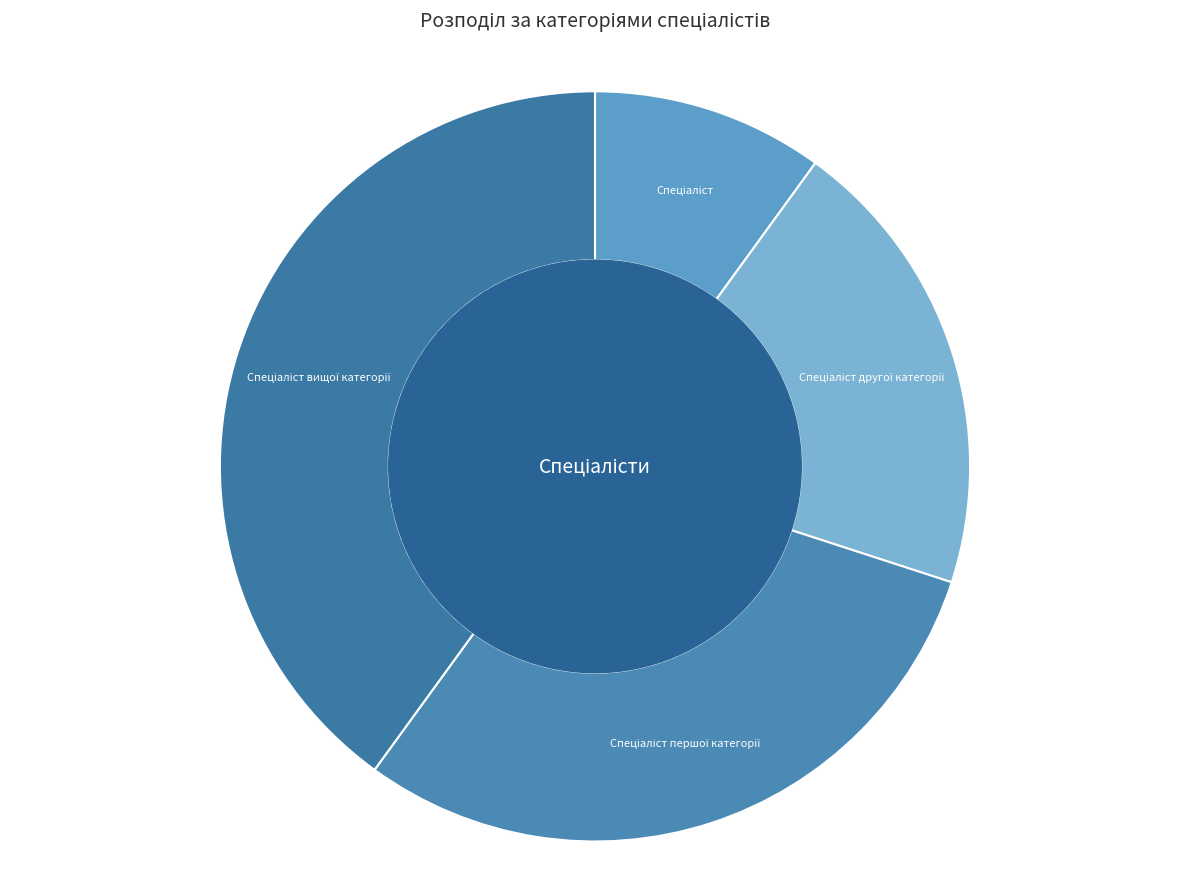

Is there a majority slice in this chart?

No